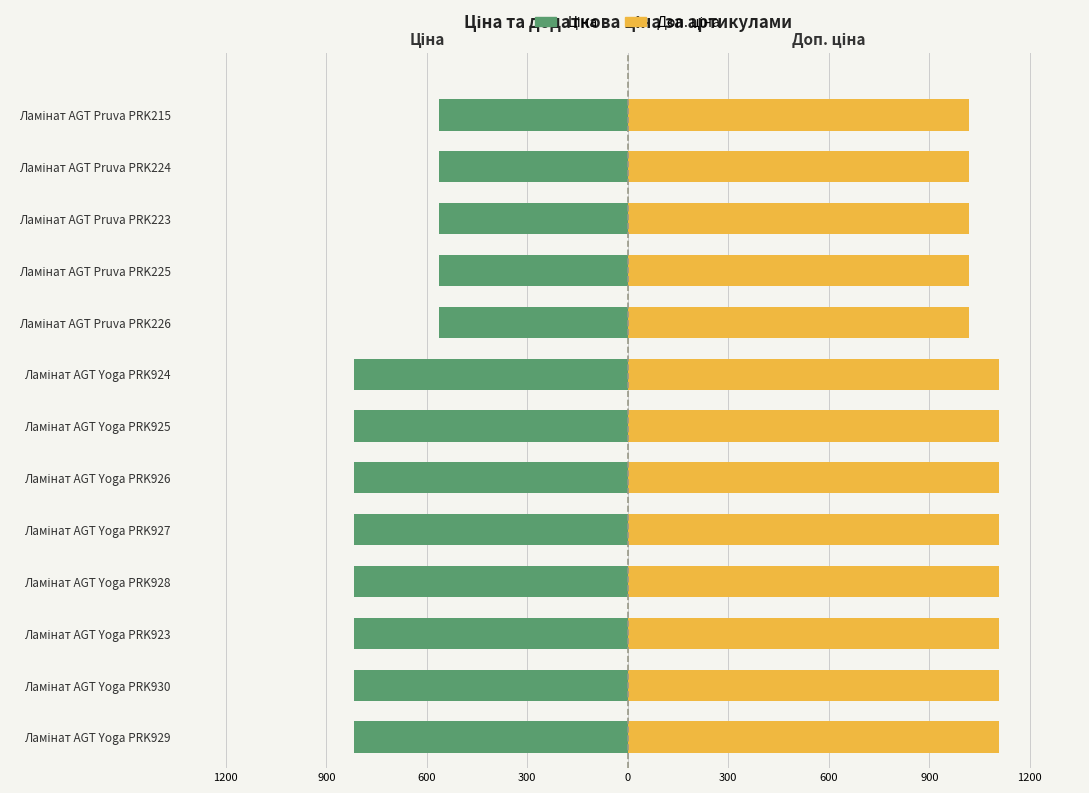

What is the difference between the maximum and second lowest values in the Доп. ціна series?

91.3